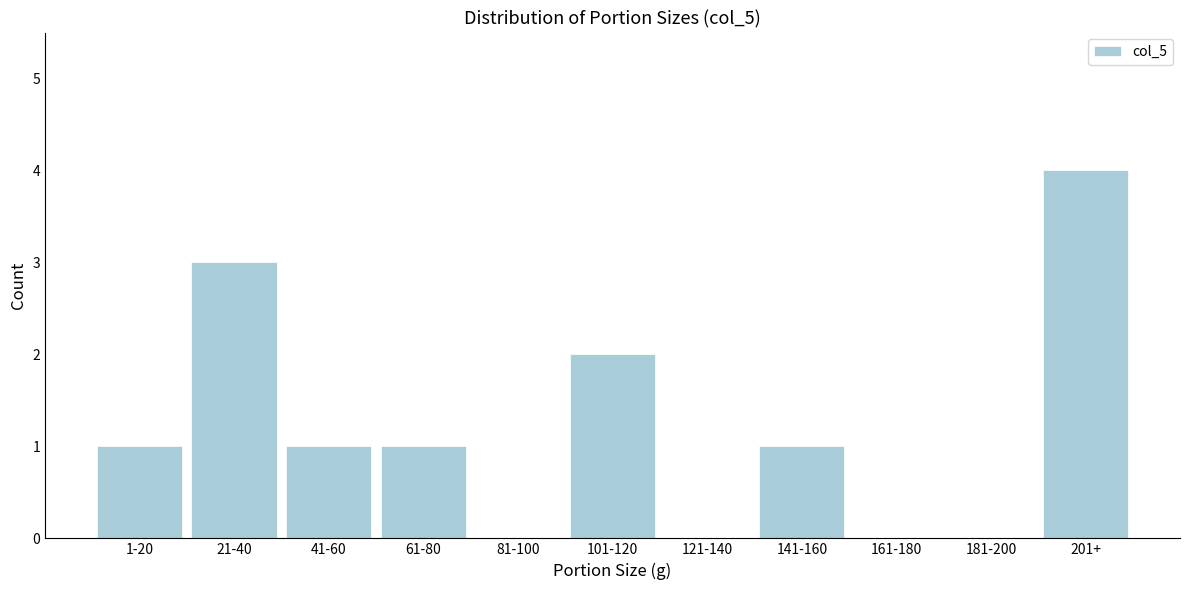

Reading left to right, list all the values displayed in this chart.

1-20=1	21-40=3	41-60=1	61-80=1	81-100=0	101-120=2	121-140=0	141-160=1	161-180=0	181-200=0	201+=4